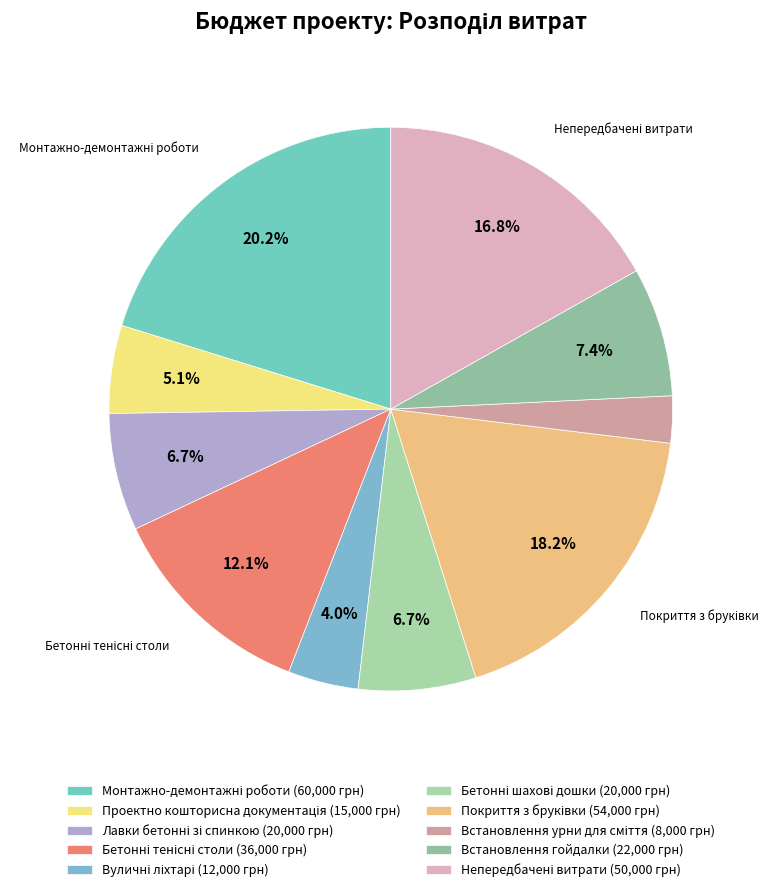

Which has a higher value, Монтажно-демонтажні роботи or Вуличні ліхтарі?

Монтажно-демонтажні роботи